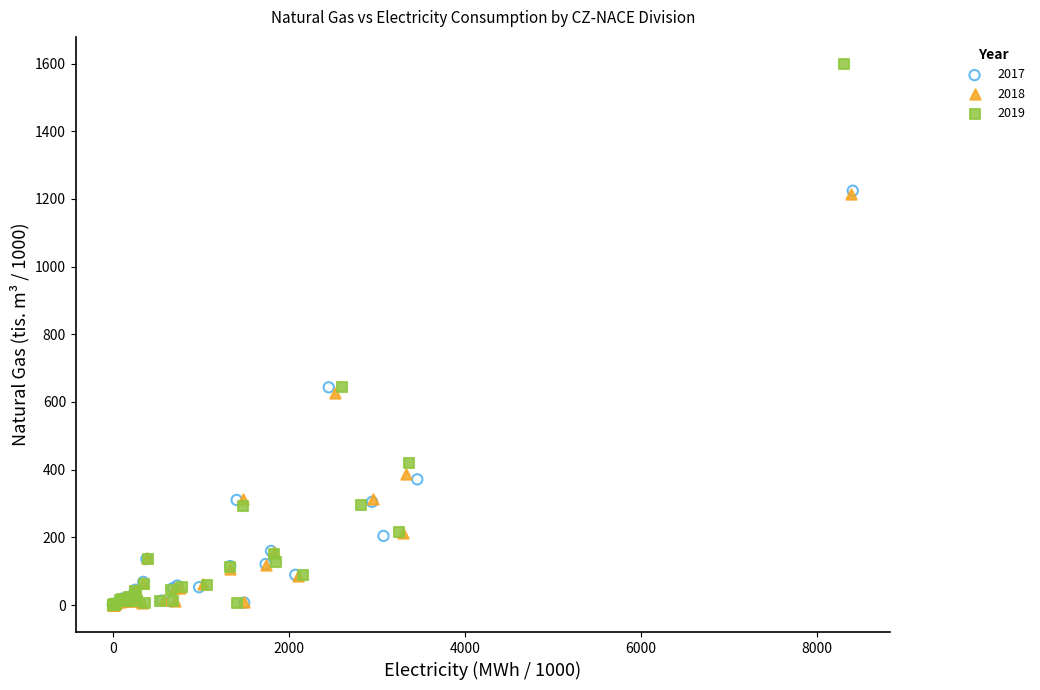

Which series contains the highest Y value?

2019